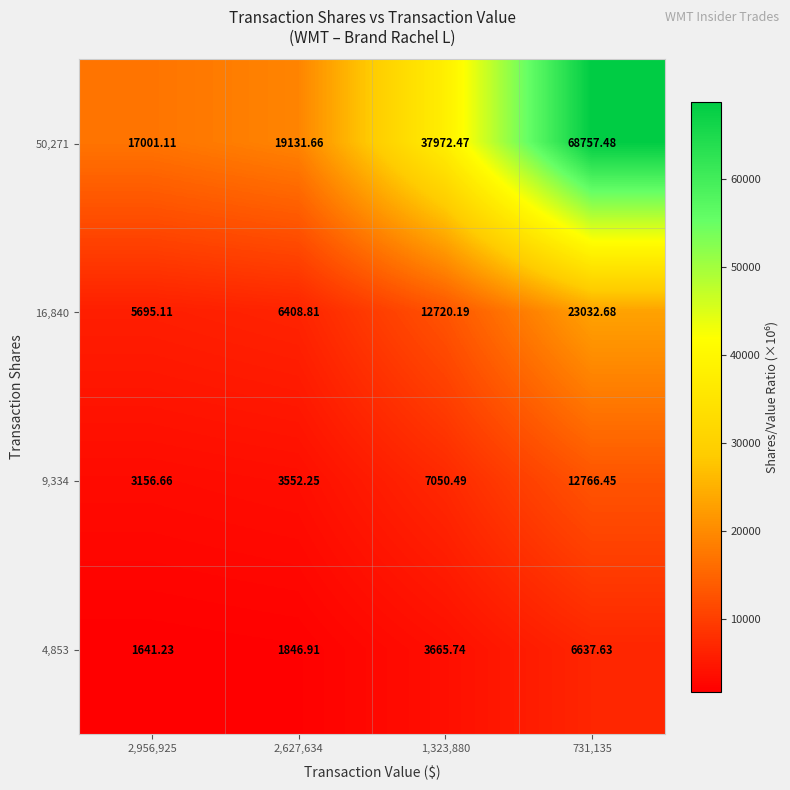

Is the value of 16,840 at 2,956,925 greater than the value of 50,271 at 2,956,925?

No